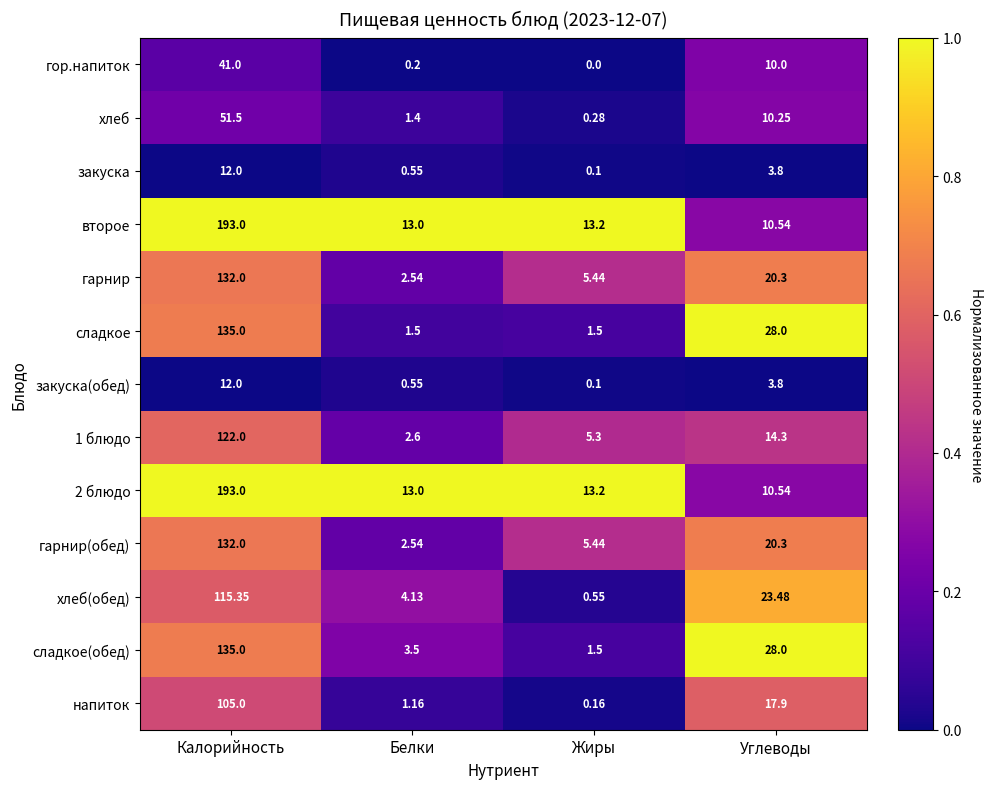

At which label does гор.напиток reach its peak?

Калорийность